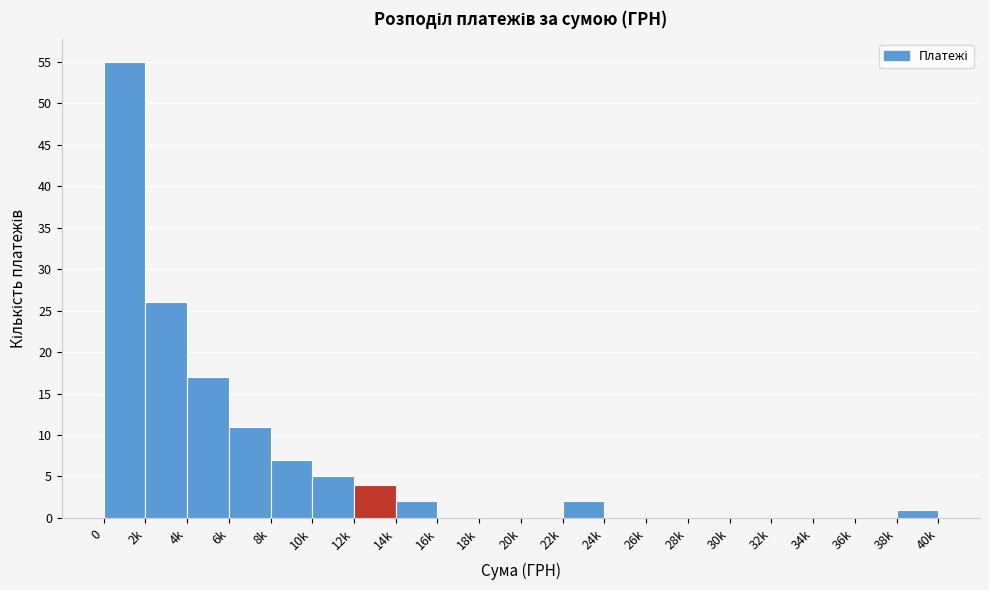

Reading left to right, list all the values displayed in this chart.

0=55	2k=26	4k=17	6k=11	8k=7	10k=5	12k=4	14k=2	16k=0	18k=0	20k=0	22k=2	24k=0	26k=0	28k=0	30k=0	32k=0	34k=0	36k=0	38k=1